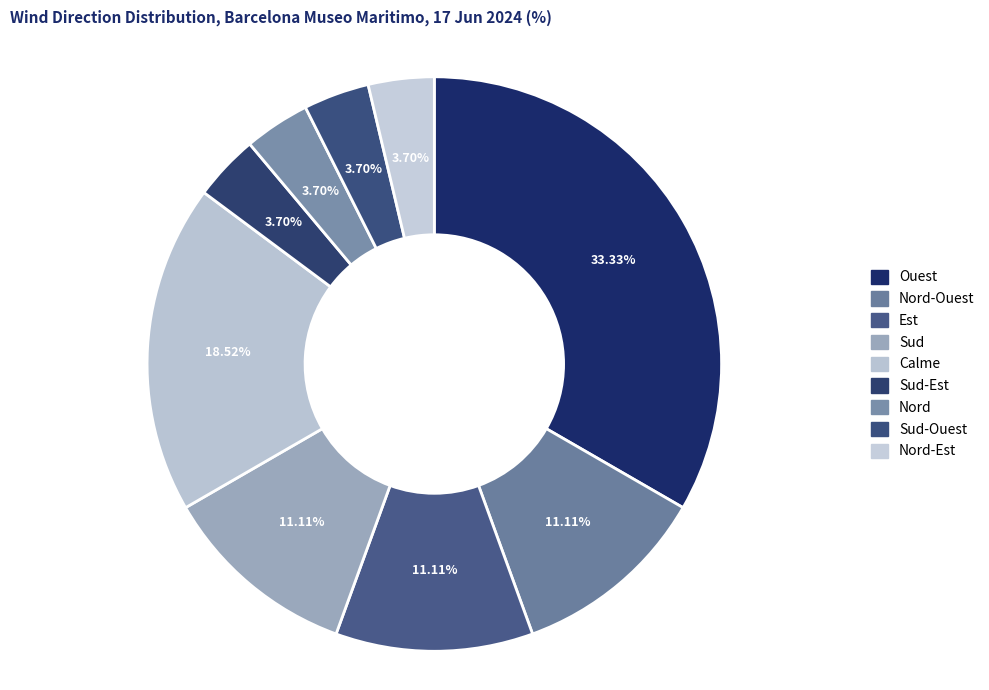

How many segments does this pie chart have?

9